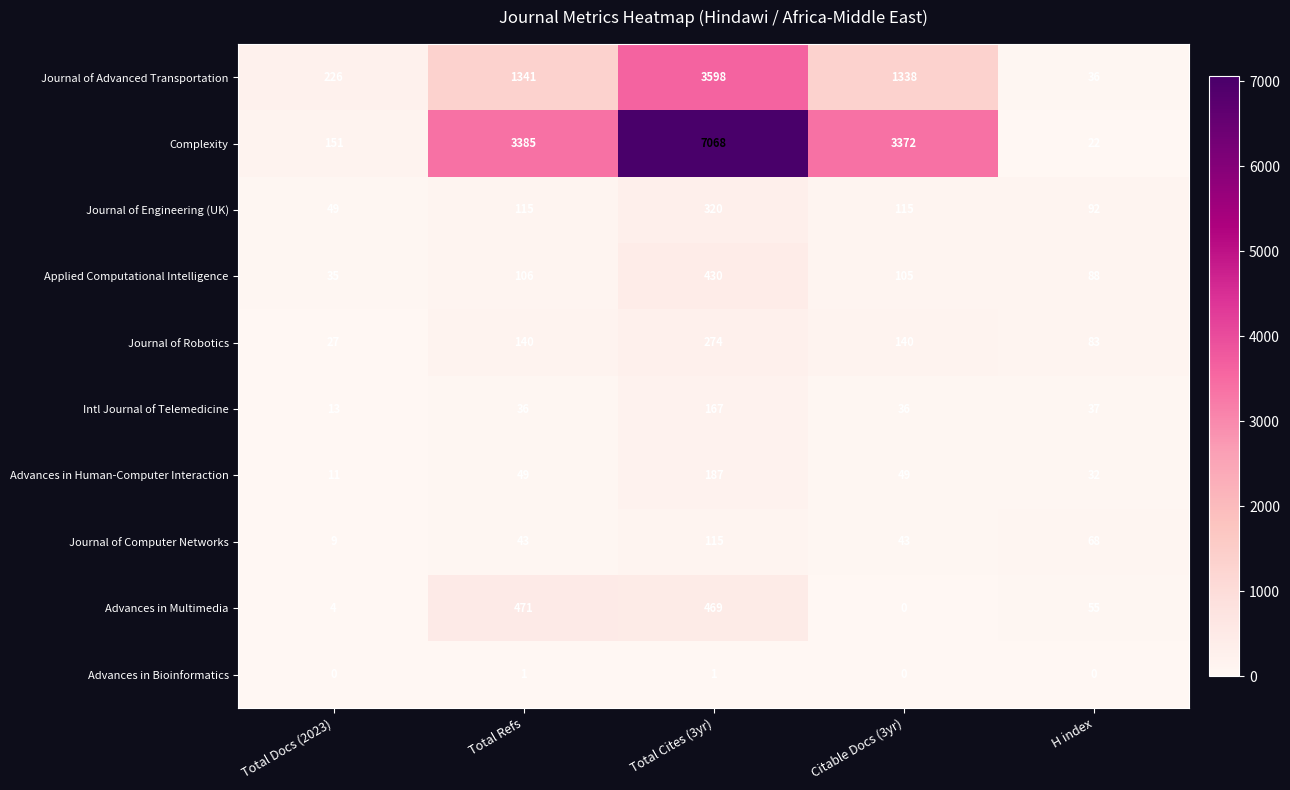

How many categories are shown in the chart?

5